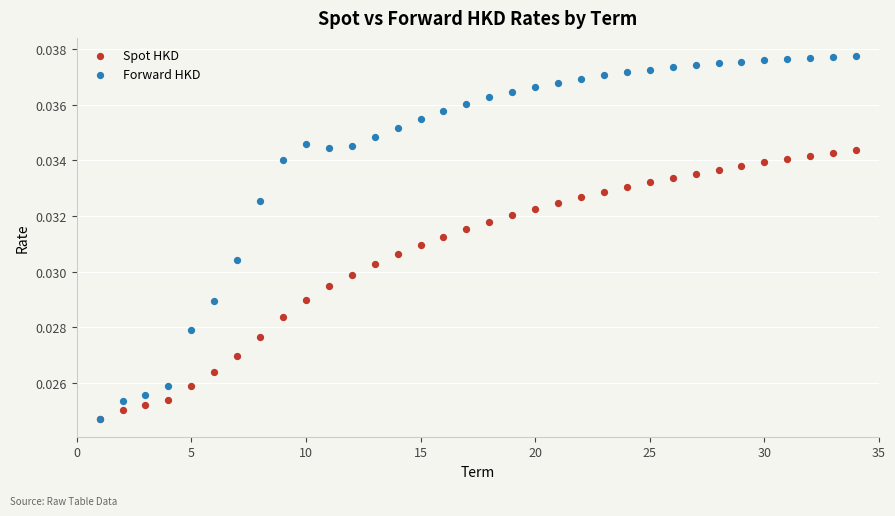

Which series contains the highest Y value?

Forward HKD